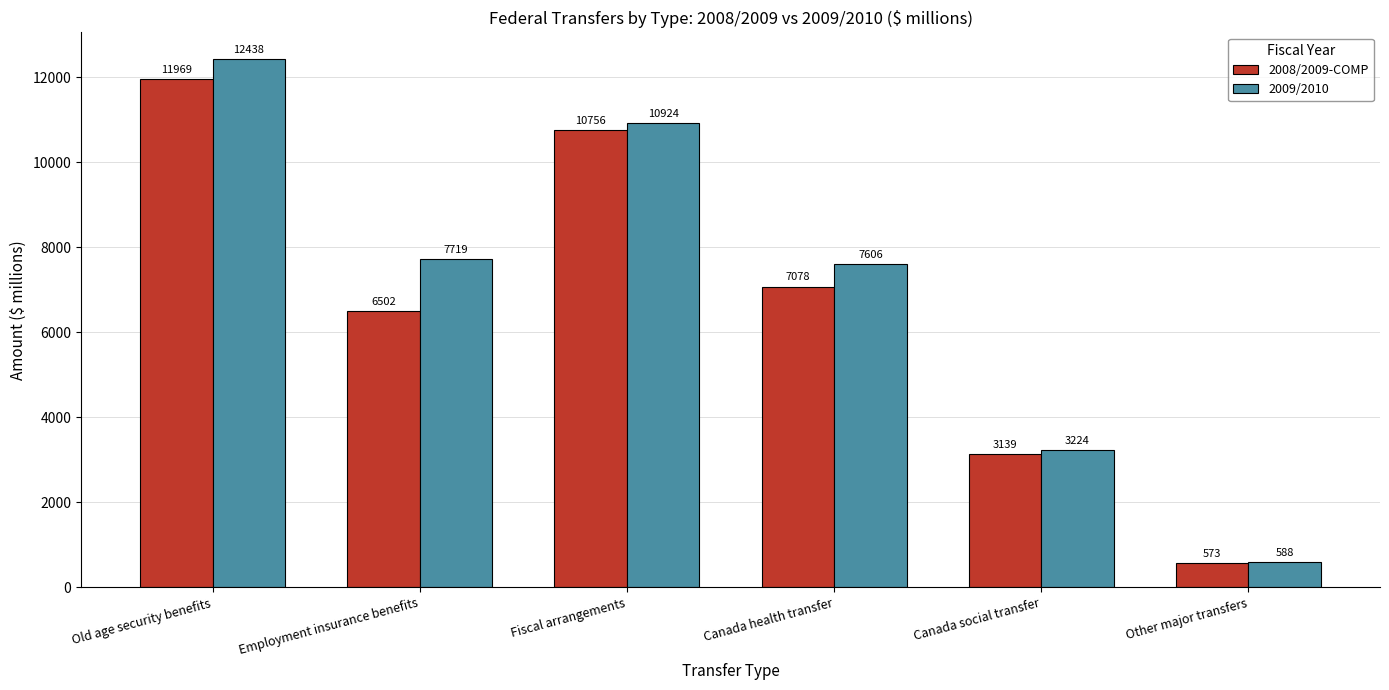

At which category is the sum across all series the highest?

Old age security benefits